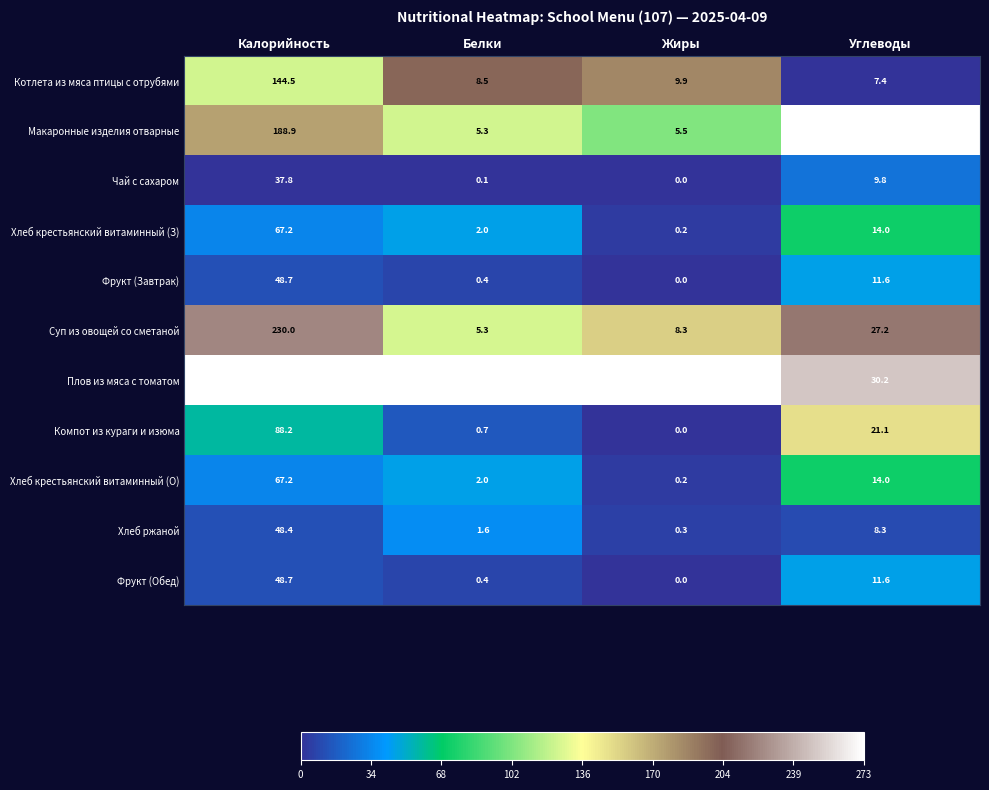

Which category has the highest value across all series?

Калорийность